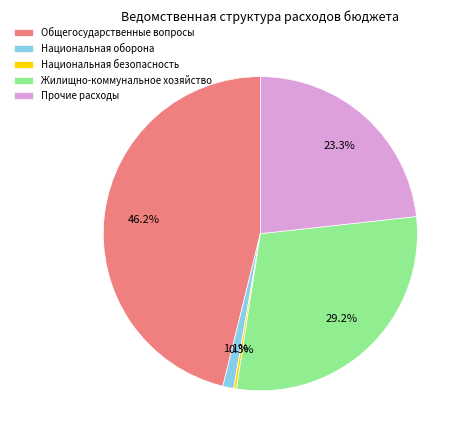

To the nearest percent, what percentage of the pie is Жилищно-коммунальное хозяйство?

29%